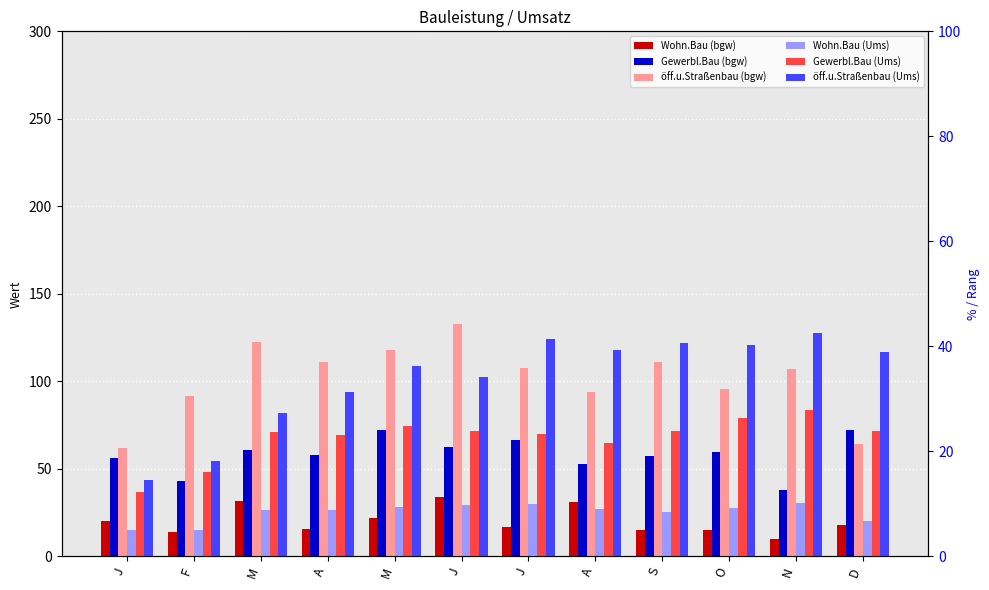

The öff.u.Straßenbau (Ums) series shows 187.2 at O. True or false?

False